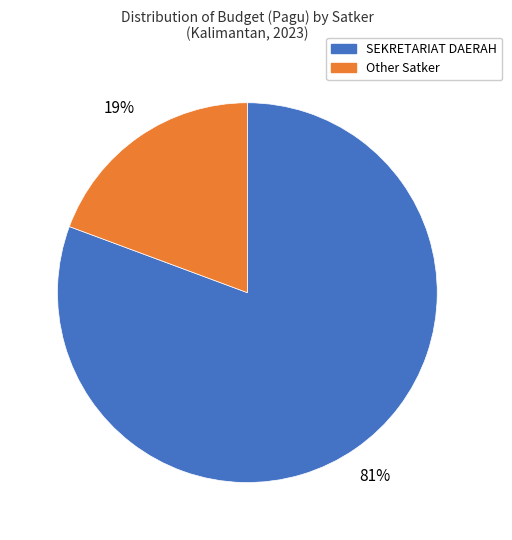

Is there any slice that represents more than half of the pie?

Yes